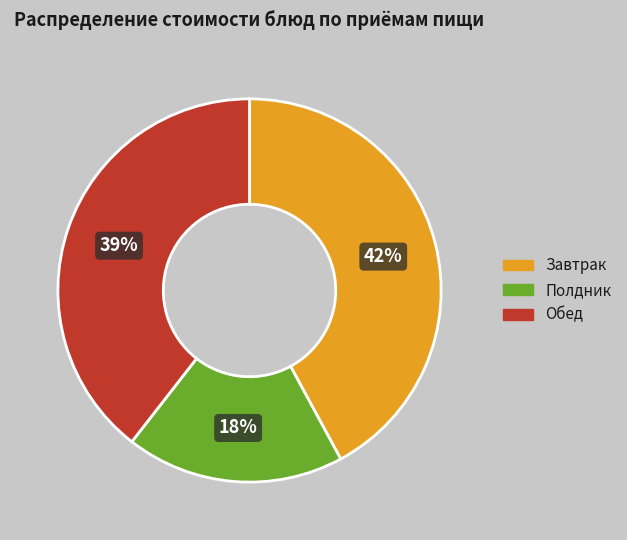

Is there a majority slice in this chart?

No